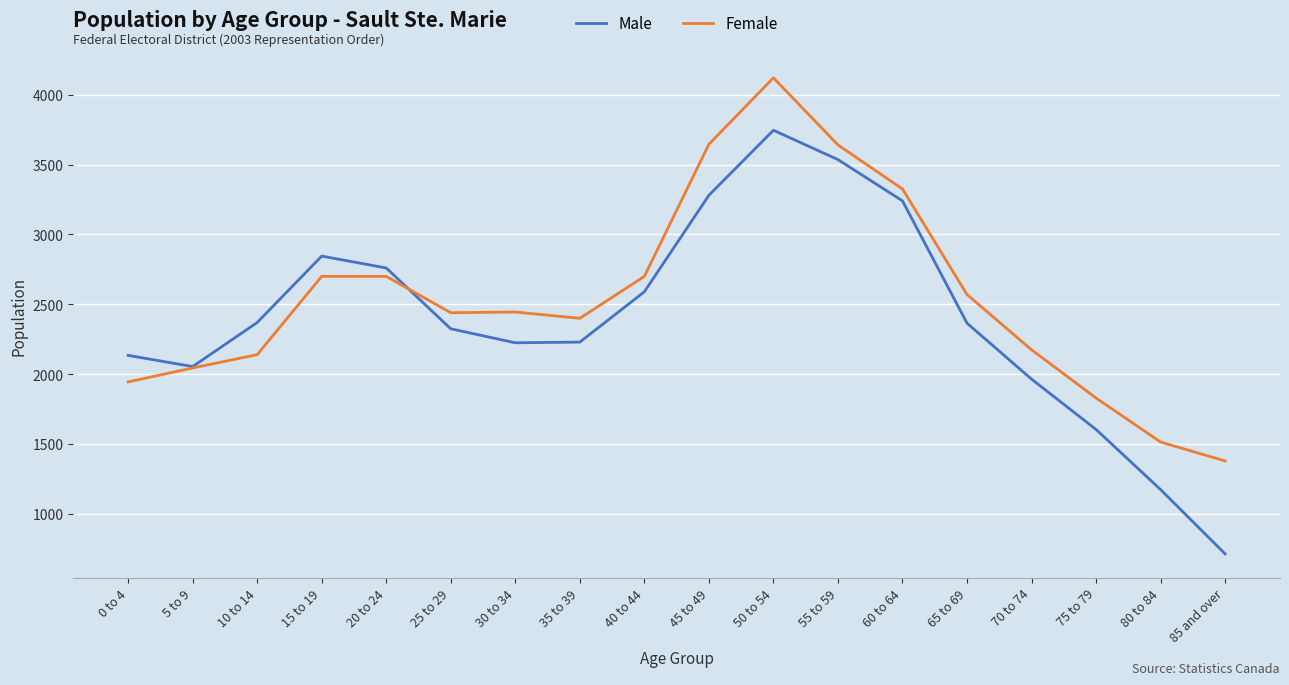

At 75 to 79, list the series in order from smallest to largest.

Male, Female